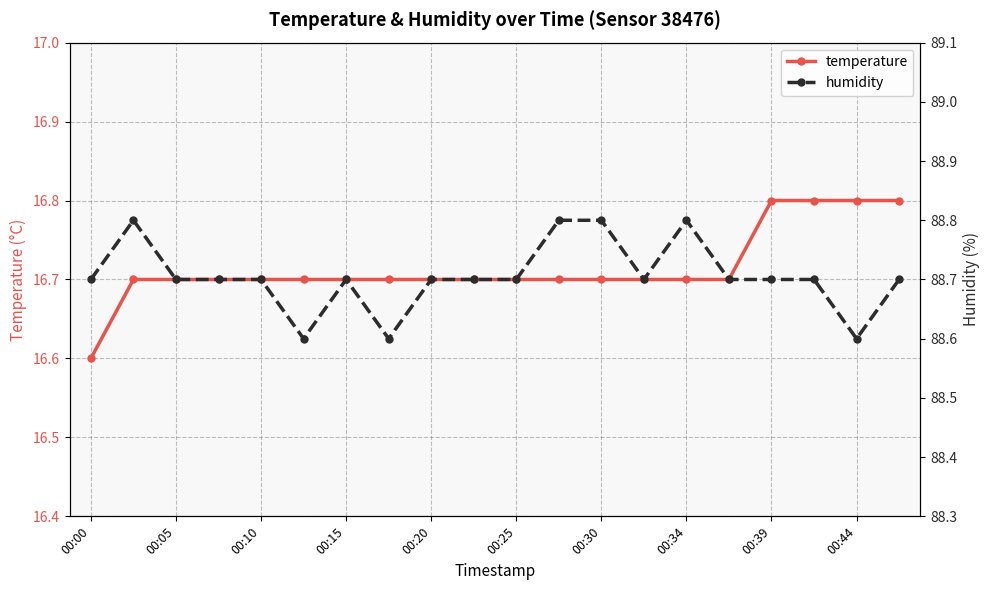

Where is temperature nearest to the value 16?

00:00